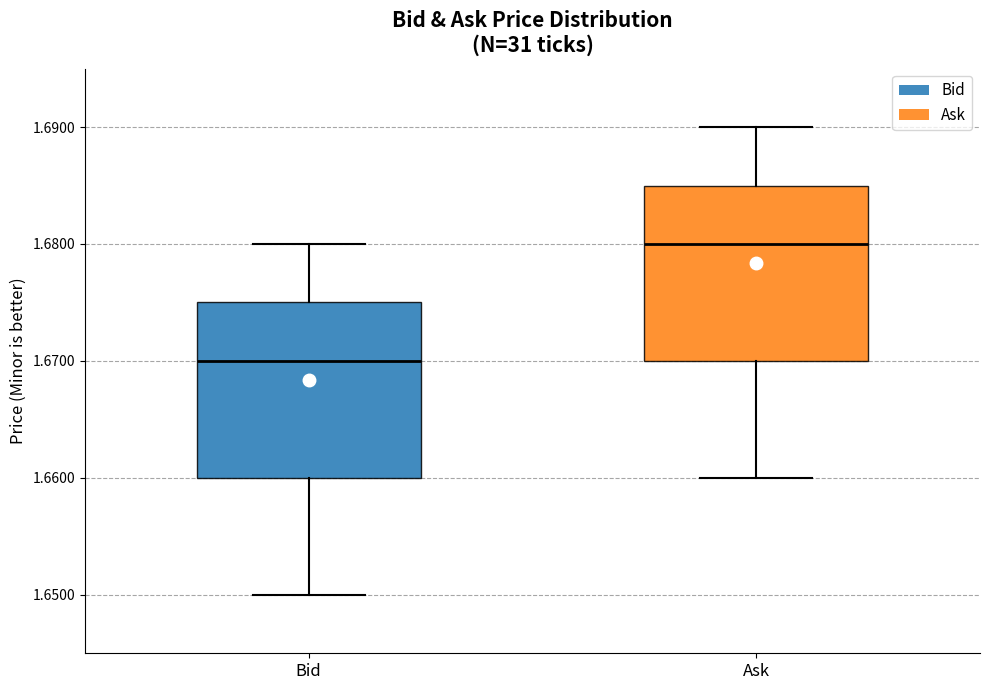

Where is the upper edge of the box for Bid on the y-axis? The values are not printed on the chart, so give them approximately, as read against the axis.

1.675